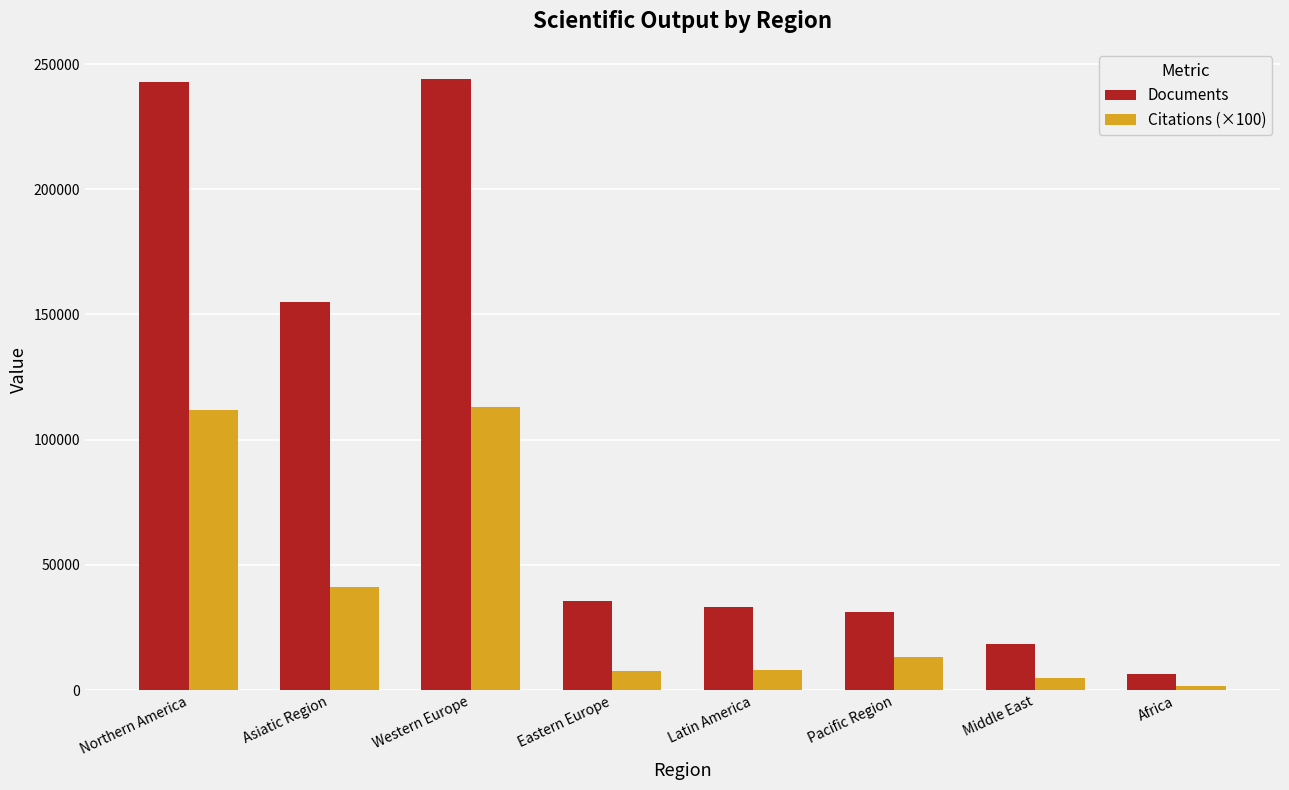

List the series in order of their overall mean, lowest first.

Citations (×100), Documents